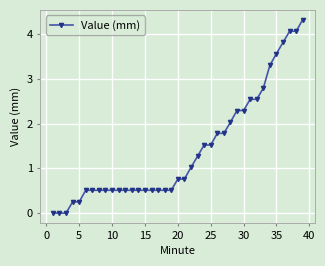

What is the greatest value displayed?

4.3